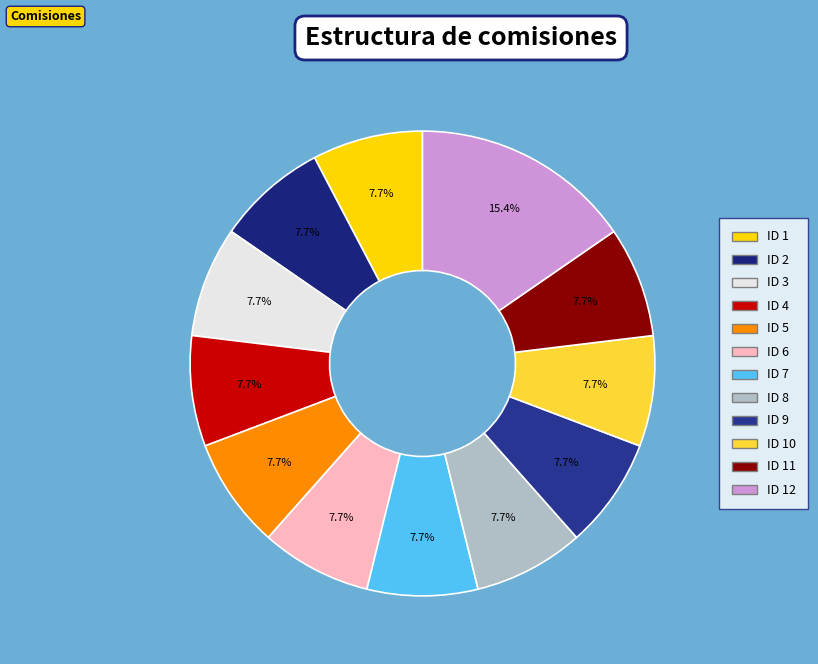

Is there any slice that represents more than half of the pie?

No